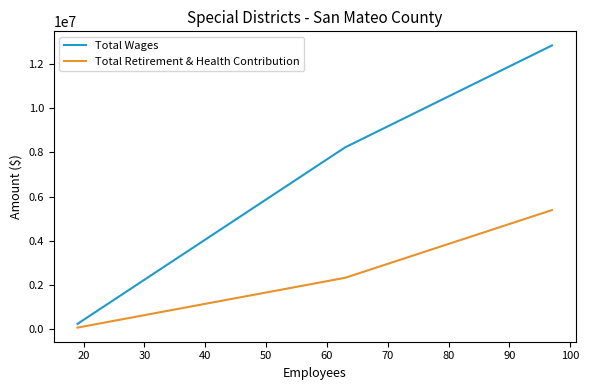

Which series has the largest total across all categories?

Total Wages